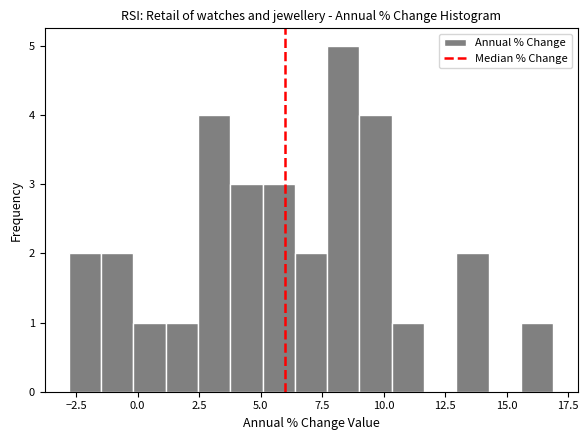

Read against the x-axis, roughly where is the centre of the tallest bar?

8.5